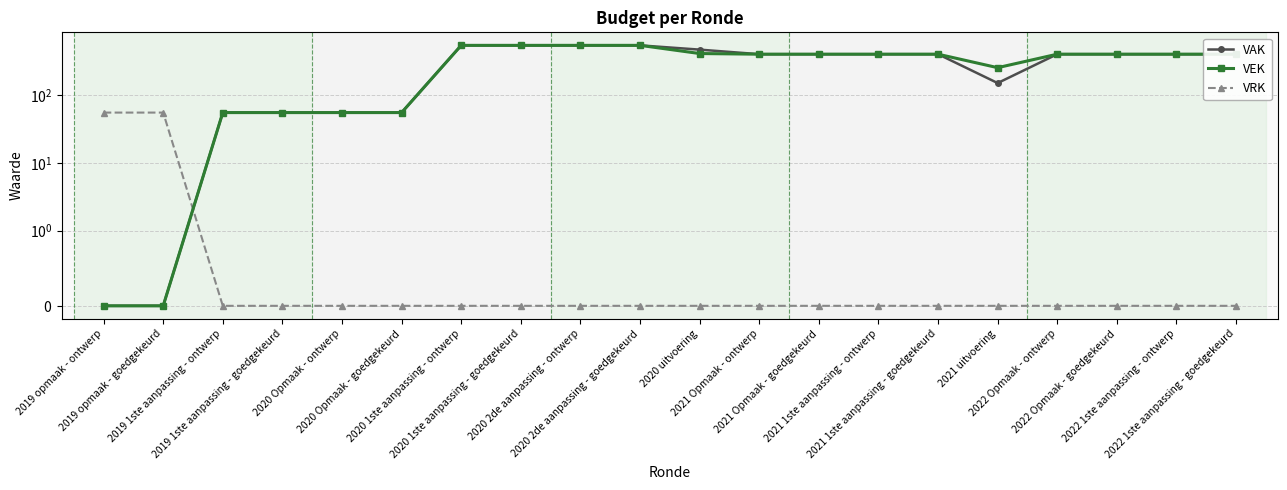

What is the average value of the VAK series?

310